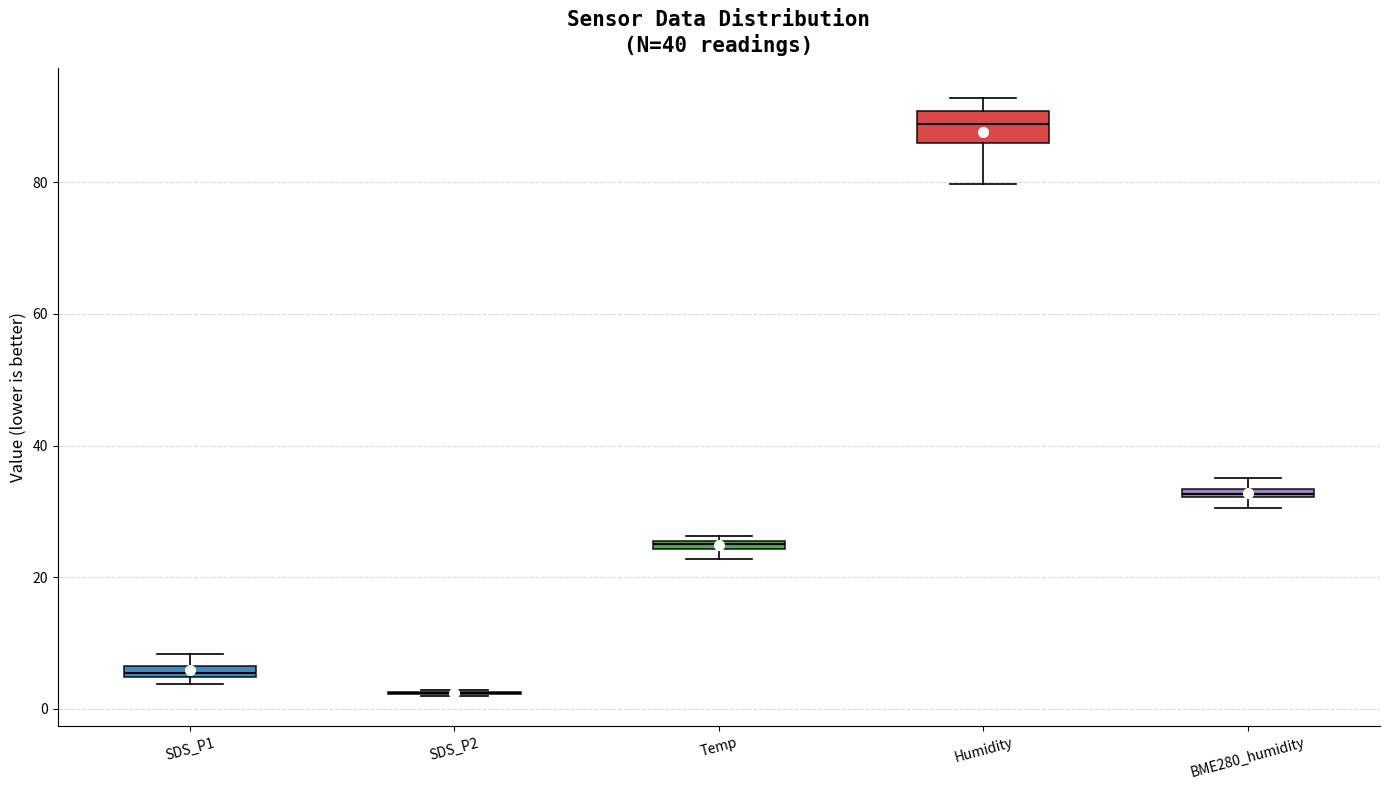

Which box is the tallest, from its lower edge to its upper edge?

Humidity